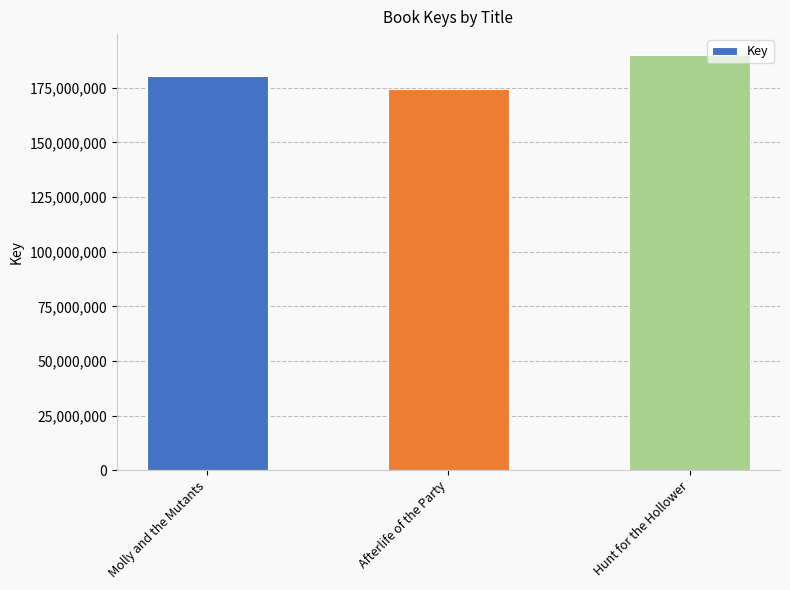

What position from the left is Molly and the Mutants?

1